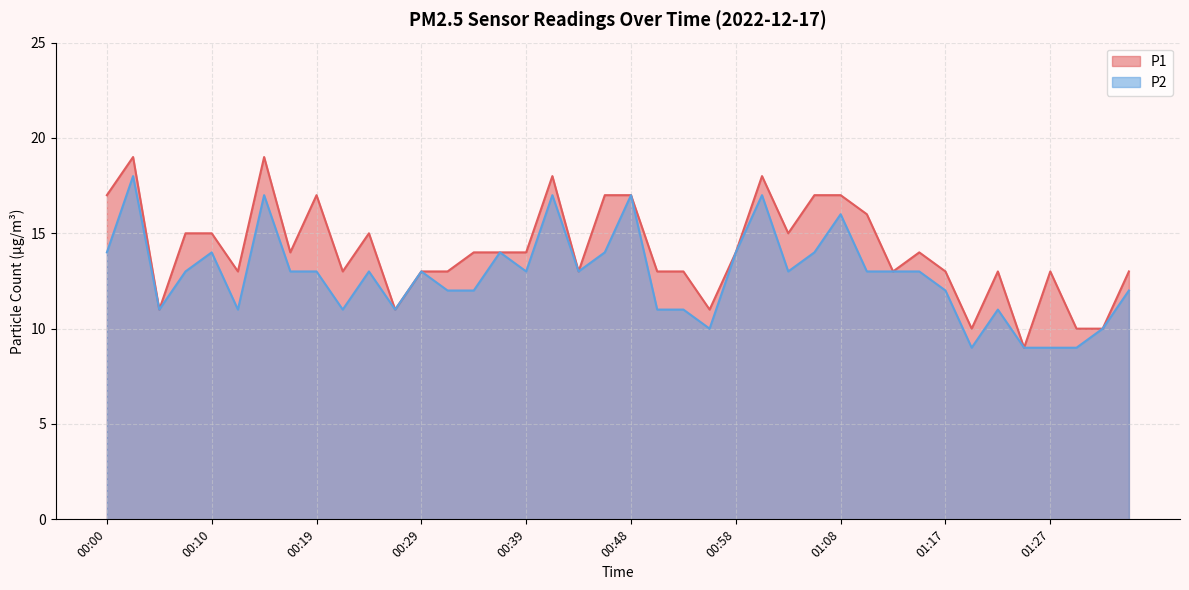

What is the label of the 4th point from the left?

00:07